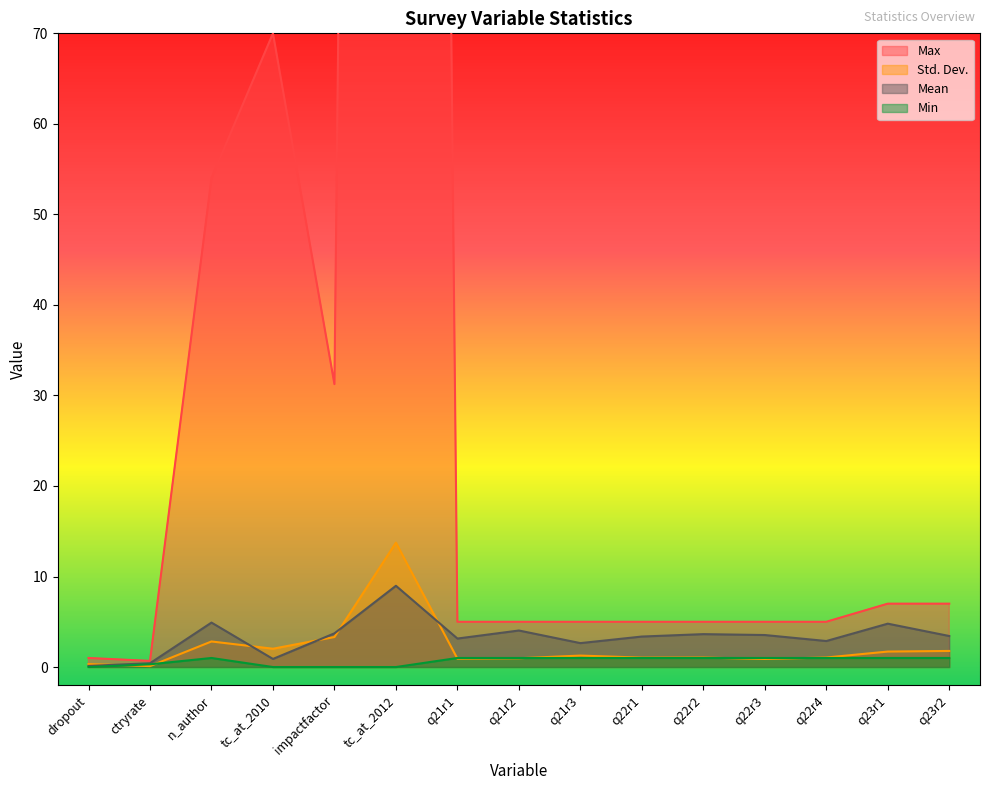

At tc_at_2010, list the series in order from smallest to largest.

Min, Mean, Std. Dev., Max